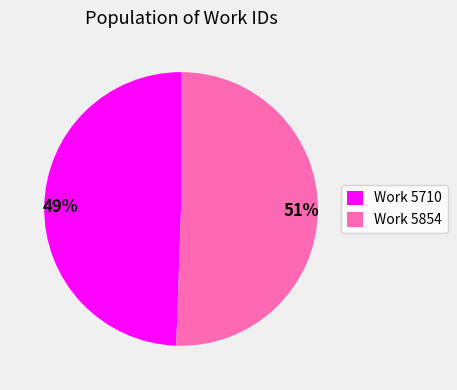

The 51% slice represents 51% of the pie. True or false?

True